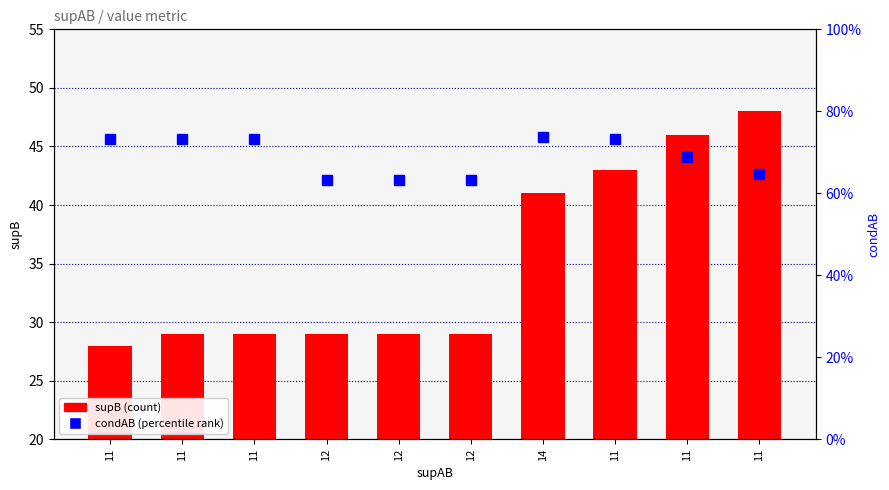

Which series has the widest spread of values?

supB (count)